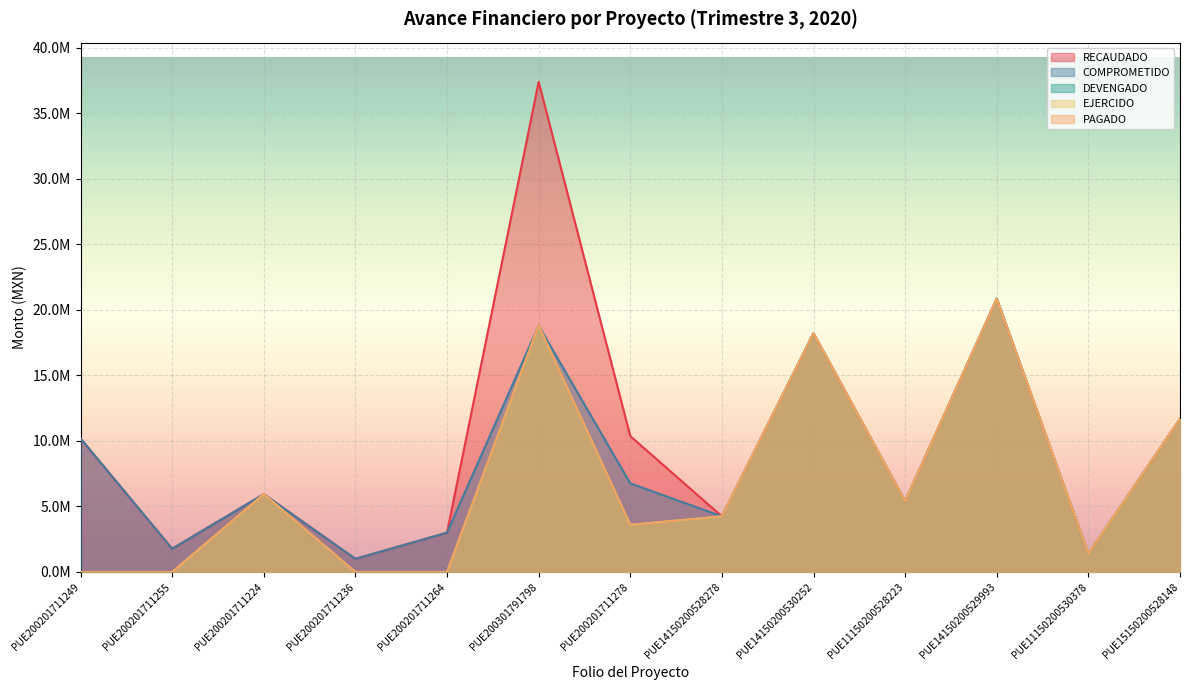

What is the difference between the maximum and minimum values in the COMPROMETIDO series?

19856618.0